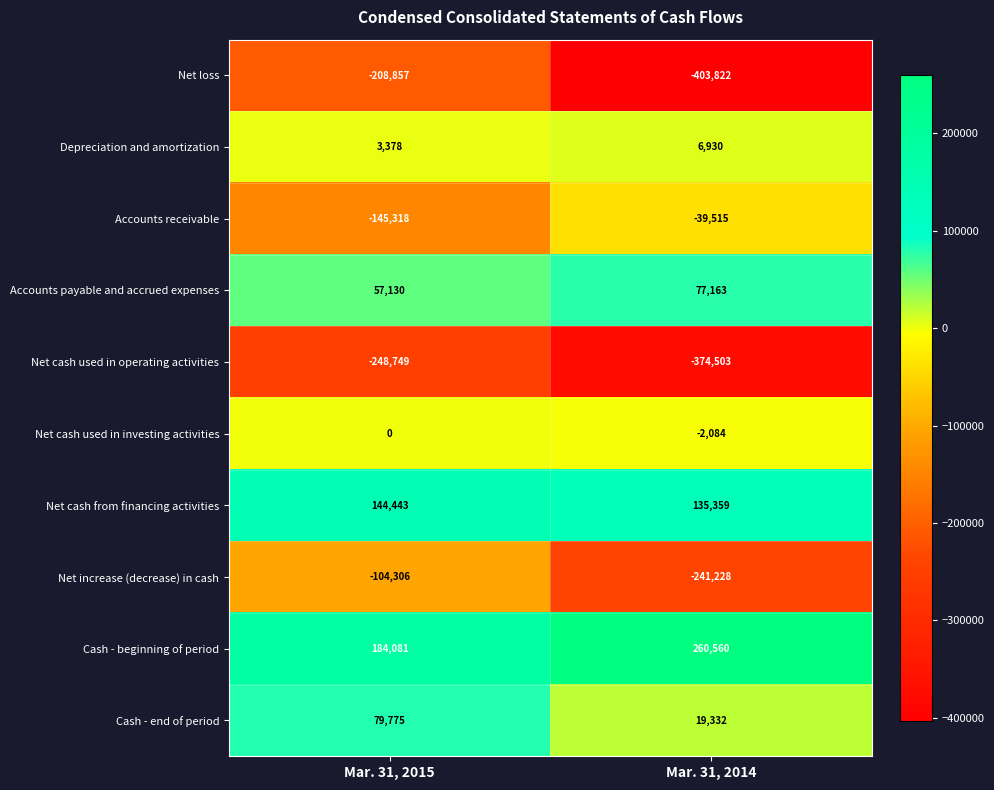

At which category does the chart reach its minimum across all series?

Mar. 31, 2014